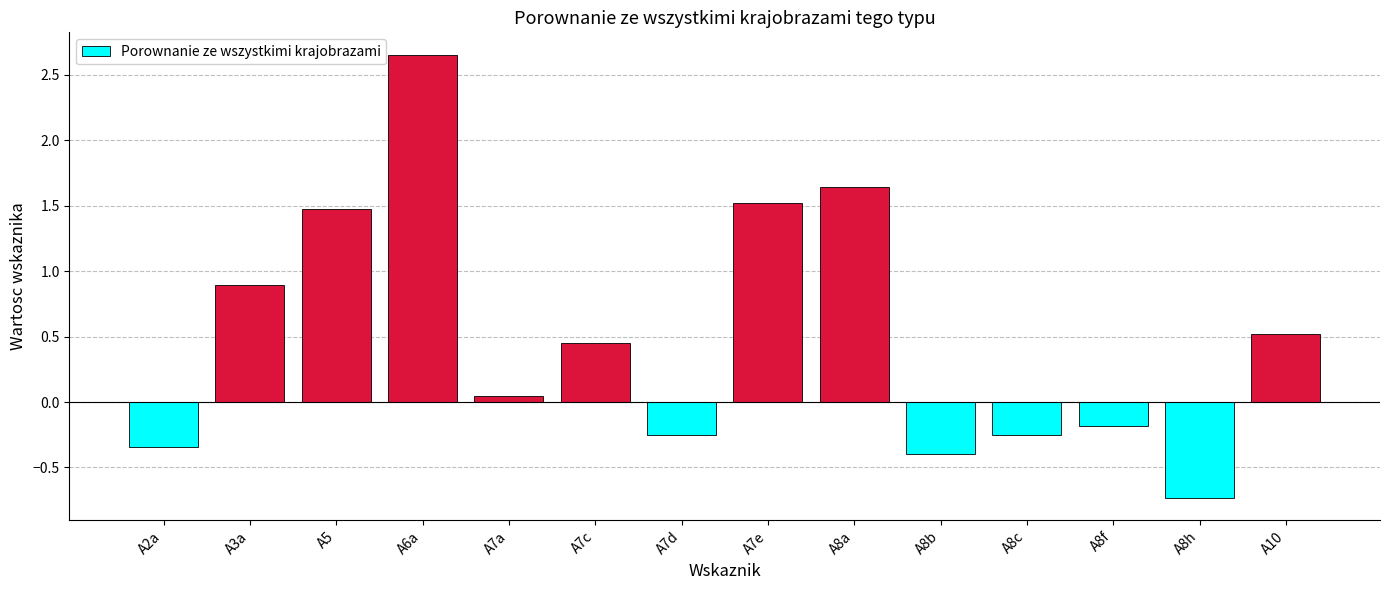

At which label does the data first exceed 0?

A3a